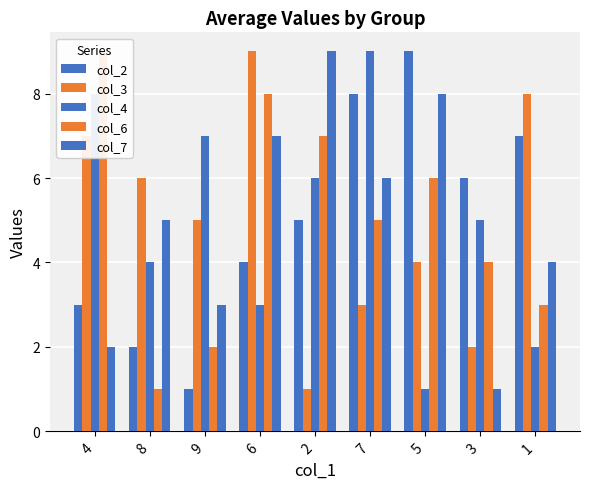

Reading right to left, what are all the values shown in this chart?

col_2: 1=7	3=6	5=9	7=8	2=5	6=4	9=1	8=2	4=3
col_3: 1=8	3=2	5=4	7=3	2=1	6=9	9=5	8=6	4=7
col_4: 1=2	3=5	5=1	7=9	2=6	6=3	9=7	8=4	4=8
col_6: 1=3	3=4	5=6	7=5	2=7	6=8	9=2	8=1	4=9
col_7: 1=4	3=1	5=8	7=6	2=9	6=7	9=3	8=5	4=2